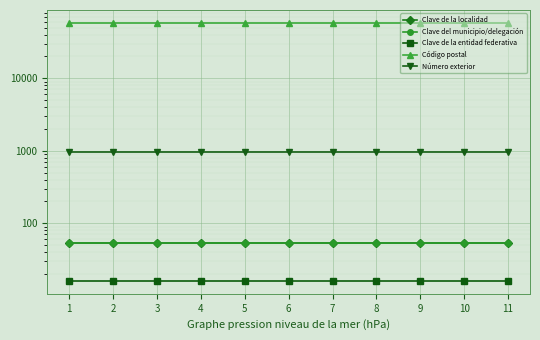

At 2, list the series in order from smallest to largest.

Clave de la entidad federativa, Clave de la localidad, Clave del municipio/delegación, Número exterior, Código postal